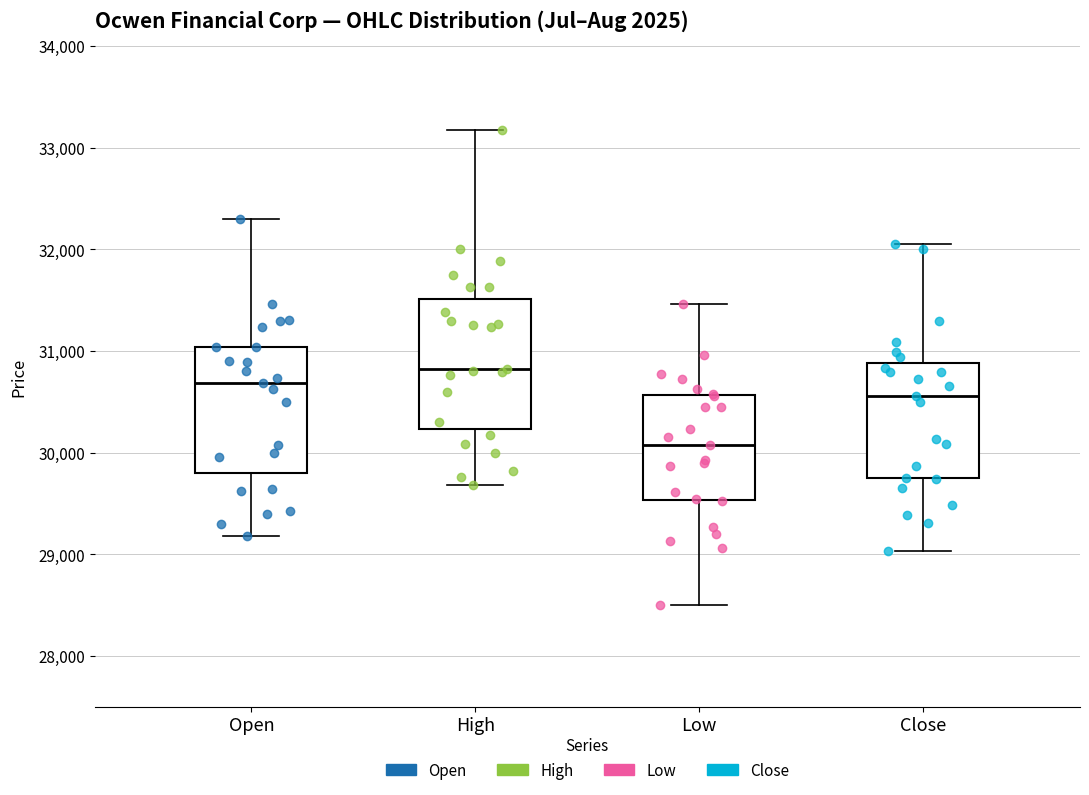

Which box has the lowest median line?

Low